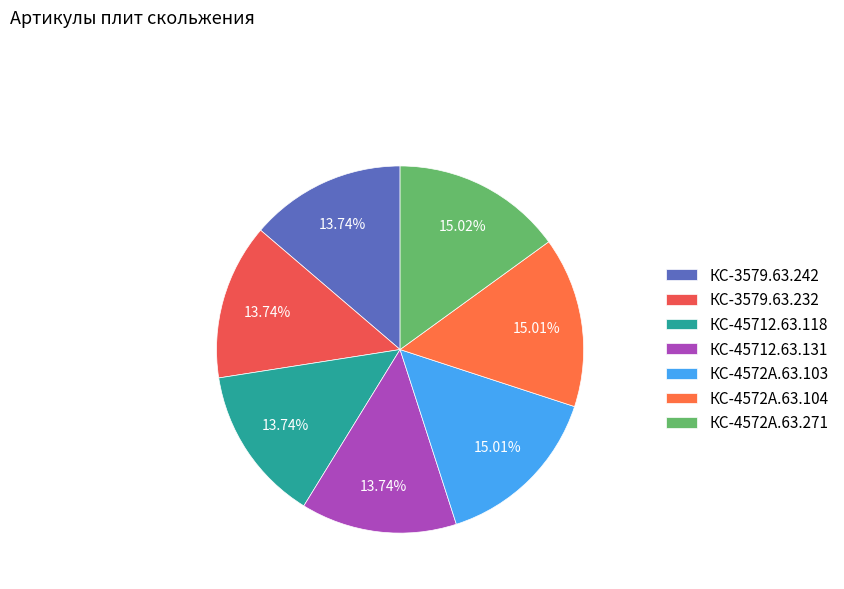

To the nearest percent, what is the average slice percentage?

14%